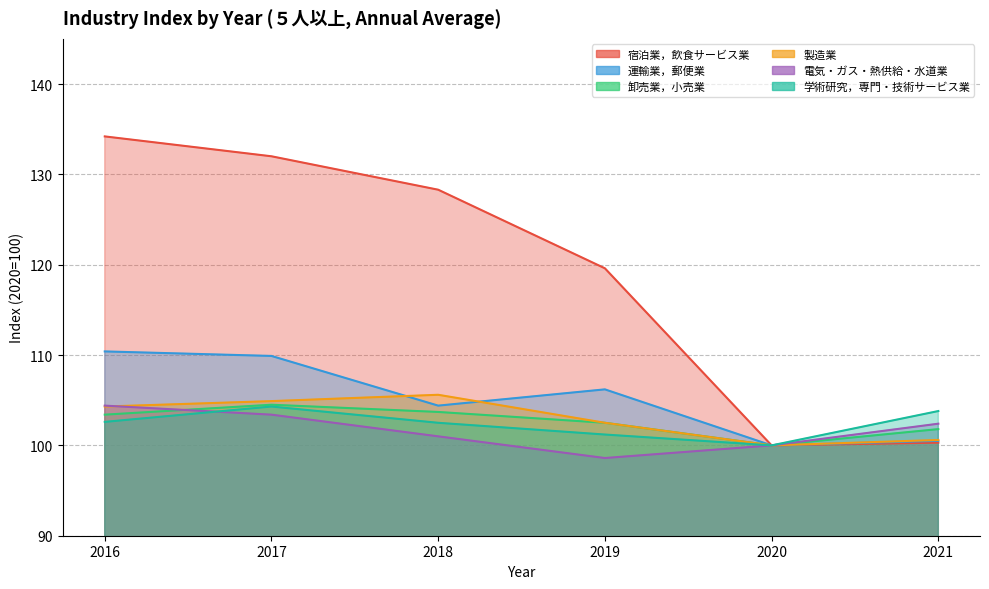

What is the sum of the 電気・ガス・熱供給・水道業 values at 2021 and 2020?

202.4